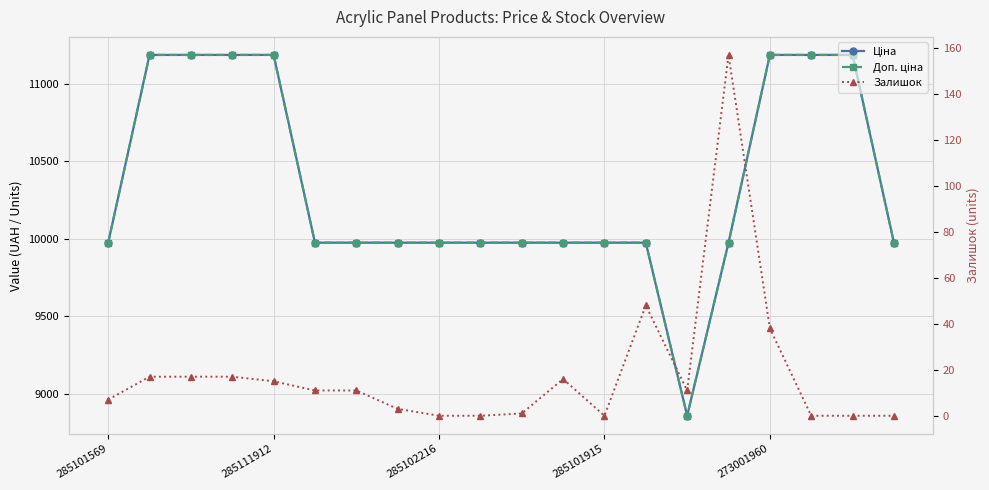

True or false: Доп. ціна and Залишок cross at least once.

False